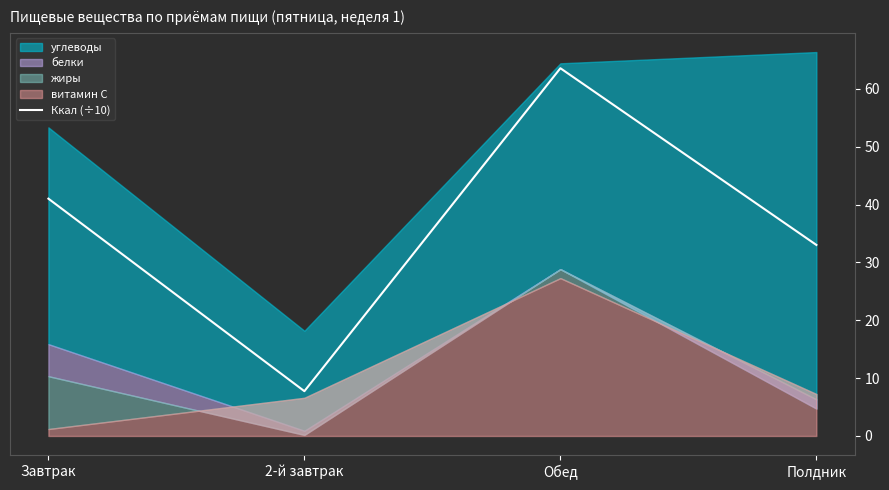

At which label is the value closest to 35?

Полдник